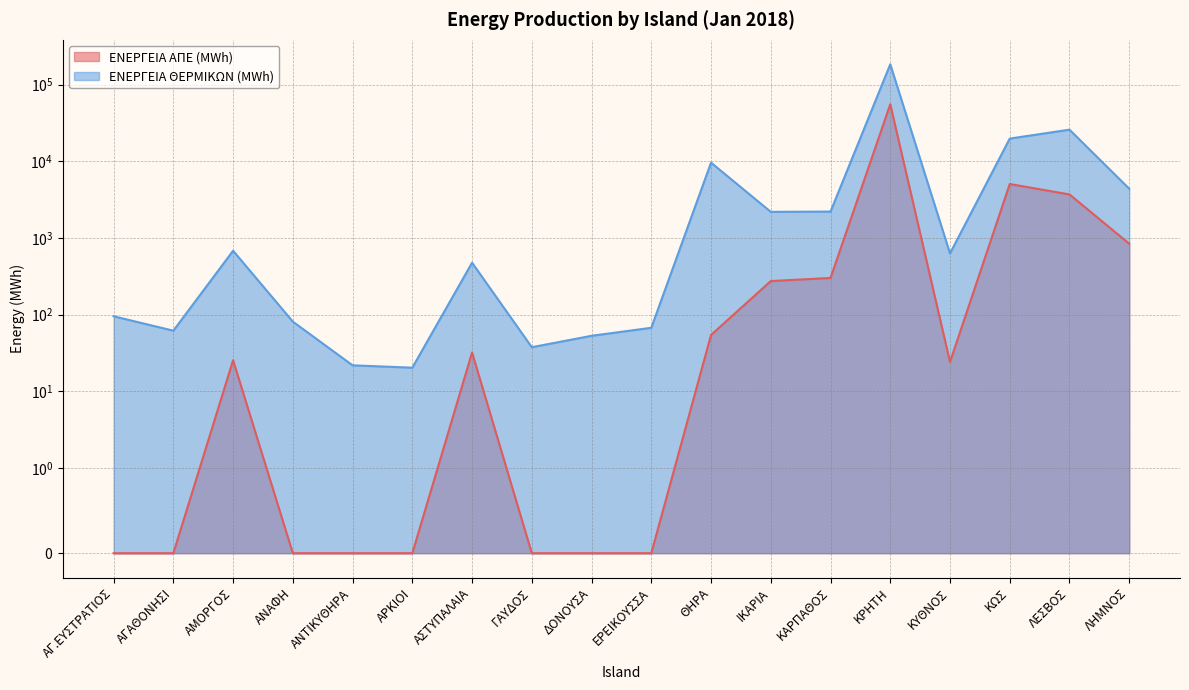

Which series has the largest total across all categories?

ΕΝΕΡΓΕΙΑ ΘΕΡΜΙΚΩΝ (MWh)